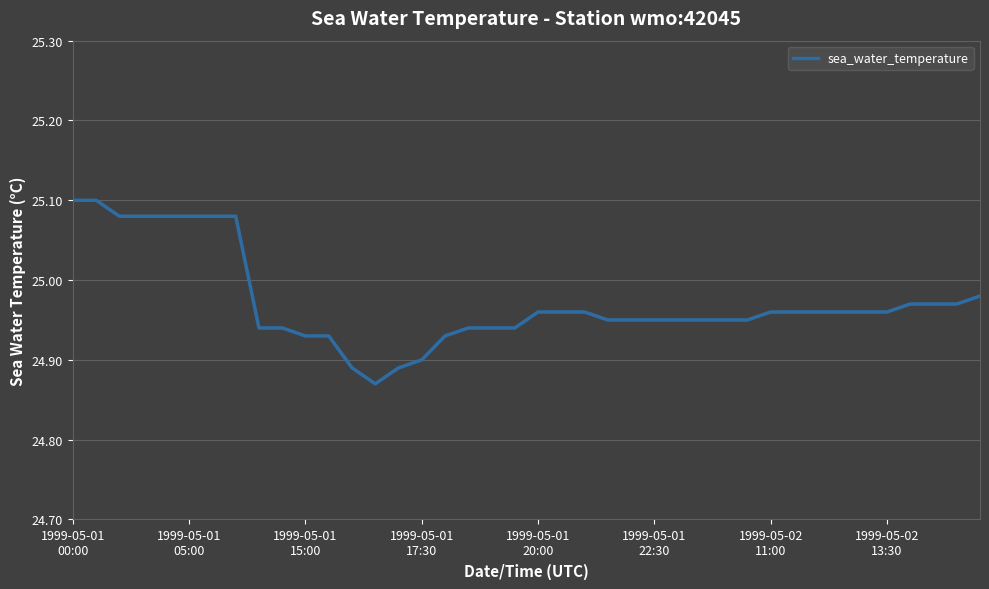

What is the greatest value displayed?

25.1